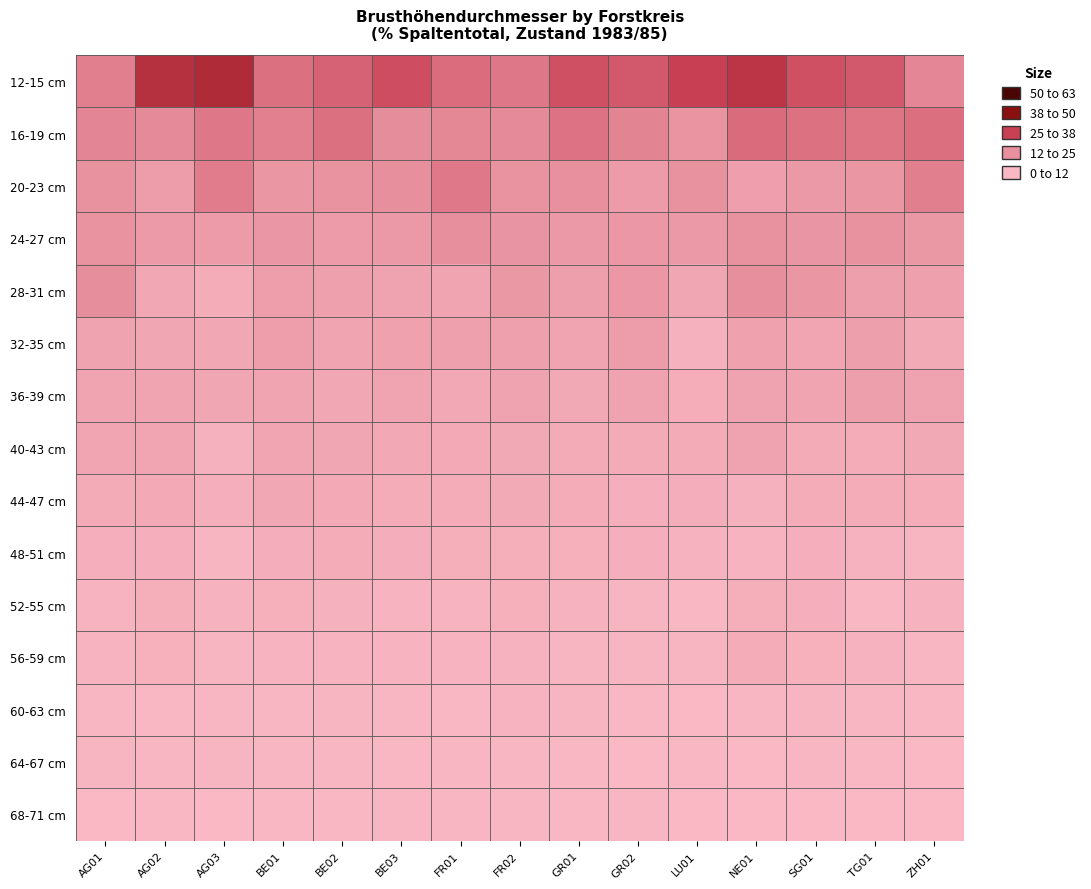

Reading right to left, list all the values displayed in this chart.

12-15 cm: ZH01=14.6	TG01=22.1	SG01=23.5	NE01=28.8	LU01=26.1	GR02=21.9	GR01=23.4	FR02=17.0	FR01=18.8	BE03=23.9	BE02=20.2	BE01=18.2	AG03=31.6	AG02=30.0	AG01=15.7
16-19 cm: ZH01=18.3	TG01=17.3	SG01=18.0	NE01=18.9	LU01=11.5	GR02=15.0	GR01=17.7	FR02=13.9	FR01=14.4	BE03=13.6	BE02=18.2	BE01=15.5	AG03=16.9	AG02=14.0	AG01=14.8
20-23 cm: ZH01=15.7	TG01=11.1	SG01=10.1	NE01=8.3	LU01=12.6	GR02=9.3	GR01=12.8	FR02=12.3	FR01=16.8	BE03=13.2	BE02=12.0	BE01=11.1	AG03=16.1	AG02=8.9	AG01=12.6
24-27 cm: ZH01=10.5	TG01=12.6	SG01=11.2	NE01=12.7	LU01=9.9	GR02=10.6	GR01=9.8	FR02=11.7	FR01=13.1	BE03=10.1	BE02=9.2	BE01=10.8	AG03=9.3	AG02=9.7	AG01=12.0
28-31 cm: ZH01=7.9	TG01=8.1	SG01=11.1	NE01=13.2	LU01=5.6	GR02=10.6	GR01=8.1	FR02=10.5	FR01=6.4	BE03=7.3	BE02=7.9	BE01=8.5	AG03=3.9	AG02=5.3	AG01=13.4
32-35 cm: ZH01=4.4	TG01=8.0	SG01=6.2	NE01=7.4	LU01=2.2	GR02=9.0	GR01=6.9	FR02=7.8	FR01=7.8	BE03=7.5	BE02=6.9	BE01=8.5	AG03=5.4	AG02=5.6	AG01=7.1
36-39 cm: ZH01=7.3	TG01=8.1	SG01=6.9	NE01=7.1	LU01=3.6	GR02=7.3	GR01=4.8	FR02=7.1	FR01=5.2	BE03=6.9	BE02=5.3	BE01=6.6	AG03=5.7	AG02=6.4	AG01=6.3
40-43 cm: ZH01=4.7	TG01=3.9	SG01=4.1	NE01=7.1	LU01=4.2	GR02=4.1	GR01=4.2	FR02=4.8	FR01=4.5	BE03=5.2	BE02=5.8	BE01=6.0	AG03=2.2	AG02=6.2	AG01=6.1
44-47 cm: ZH01=3.6	TG01=4.0	SG01=3.9	NE01=2.1	LU01=3.3	GR02=3.1	GR01=3.9	FR02=4.4	FR01=4.0	BE03=4.0	BE02=4.5	BE01=5.4	AG03=3.2	AG02=4.5	AG01=4.1
48-51 cm: ZH01=1.1	TG01=2.0	SG01=3.1	NE01=1.4	LU01=2.0	GR02=2.8	GR01=2.6	FR02=3.0	FR01=2.9	BE03=3.3	BE02=3.7	BE01=3.3	AG03=0.9	AG02=2.7	AG01=3.1
52-55 cm: ZH01=2.0	TG01=0.4	SG01=3.1	NE01=2.9	LU01=0.4	GR02=0.9	GR01=1.8	FR02=2.6	FR01=1.4	BE03=1.4	BE02=2.1	BE01=2.6	AG03=1.7	AG02=3.0	AG01=1.5
56-59 cm: ZH01=0.7	TG01=1.7	SG01=2.4	NE01=4.0	LU01=1.0	GR02=1.0	GR01=1.1	FR02=1.9	FR01=1.5	BE03=1.5	BE02=1.4	BE01=1.5	AG03=0.9	AG02=2.4	AG01=1.4
60-63 cm: ZH01=0.3	TG01=0.5	SG01=0.9	NE01=0.5	LU01=0.2	GR02=0.4	GR01=0.9	FR02=1.4	FR01=0.4	BE03=0.8	BE02=1.1	BE01=0.7	AG03=0.6	AG02=0.3	AG01=0.7
64-67 cm: ZH01=0.1	TG01=0.4	SG01=0.5	NE01=0.2	LU01=0.3	GR02=0.2	GR01=0.4	FR02=0.6	FR01=0.6	BE03=0.4	BE02=0.6	BE01=0.5	AG03=0.9	AG02=0.6	AG01=0.9
68-71 cm: ZH01=0.2	TG01=0.0	SG01=0.0	NE01=0.0	LU01=0.2	GR02=0.5	GR01=0.4	FR02=0.5	FR01=0.8	BE03=0.5	BE02=0.3	BE01=0.3	AG03=0.0	AG02=0.3	AG01=0.1